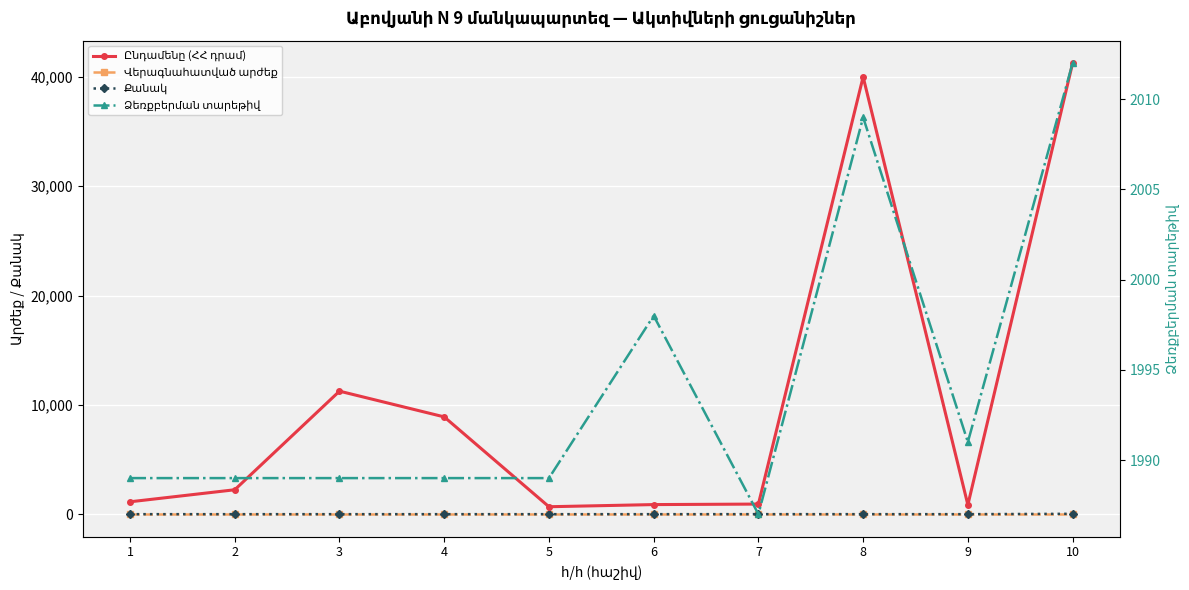

Reading left to right, extract all data points from this chart.

Ընդամենը (ՀՀ դրամ): 1=1132	2=2233	3=11253	4=8898	5=681	6=877	7=924	8=40000	9=854	10=41250
Վերագնահատված արժեք: 1=0	2=0	3=0	4=0	5=0	6=0	7=0	8=0	9=0	10=0
Քանակ: 1=1	2=1	3=1	4=1	5=1	6=1	7=3	8=2	9=1	10=33
Ձեռքբերման տարեթիվ: 1=1989	2=1989	3=1989	4=1989	5=1989	6=1998	7=1987	8=2009	9=1991	10=2012